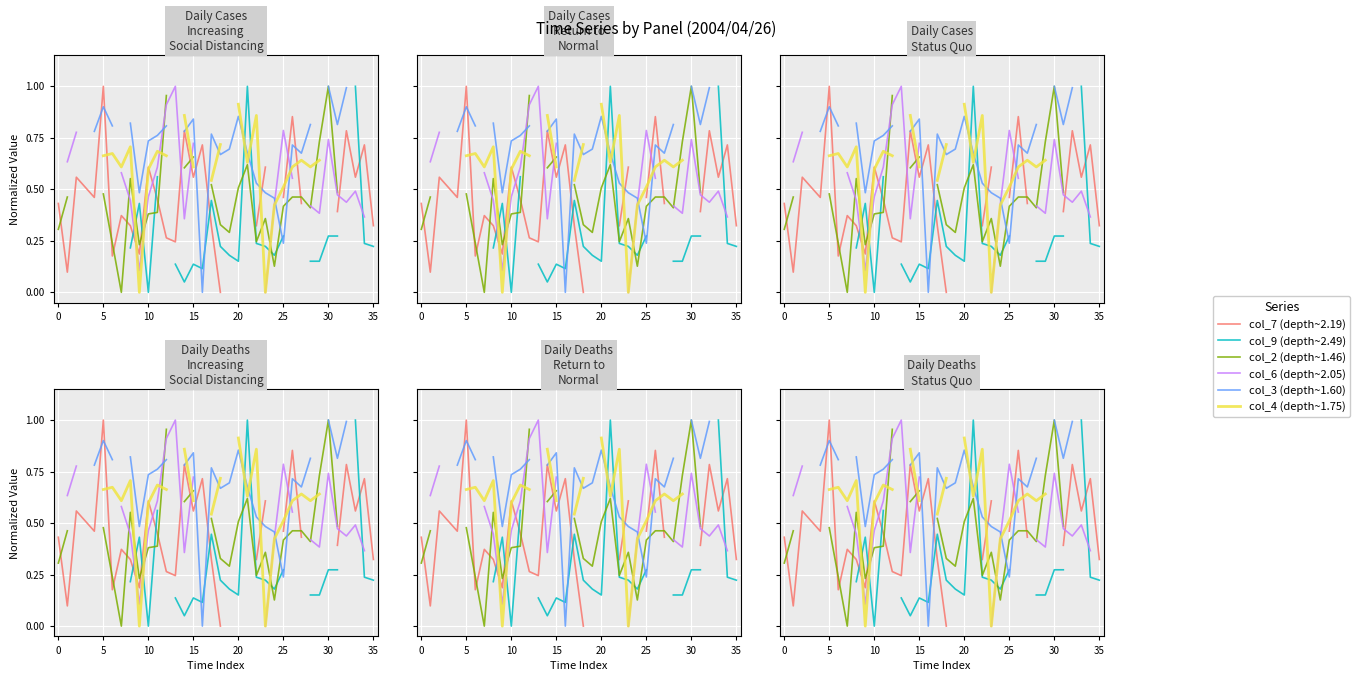

What are all the series names shown in the legend?

col_7 (depth~2.19), col_9 (depth~2.49), col_2 (depth~1.46), col_6 (depth~2.05), col_3 (depth~1.60), col_4 (depth~1.75)